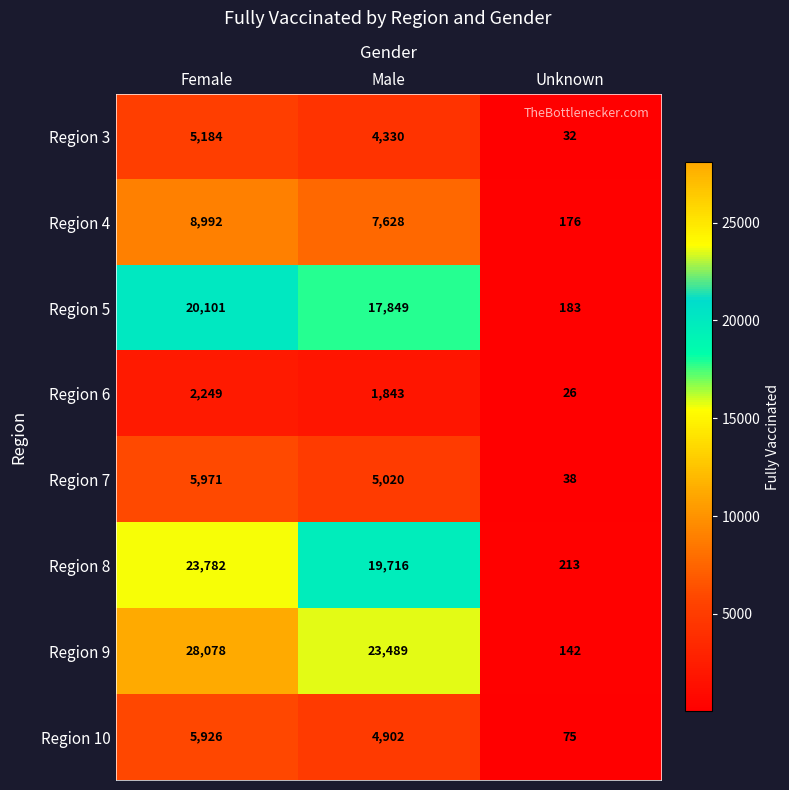

What is the difference between the Region 10 values at Female and Unknown?

5851